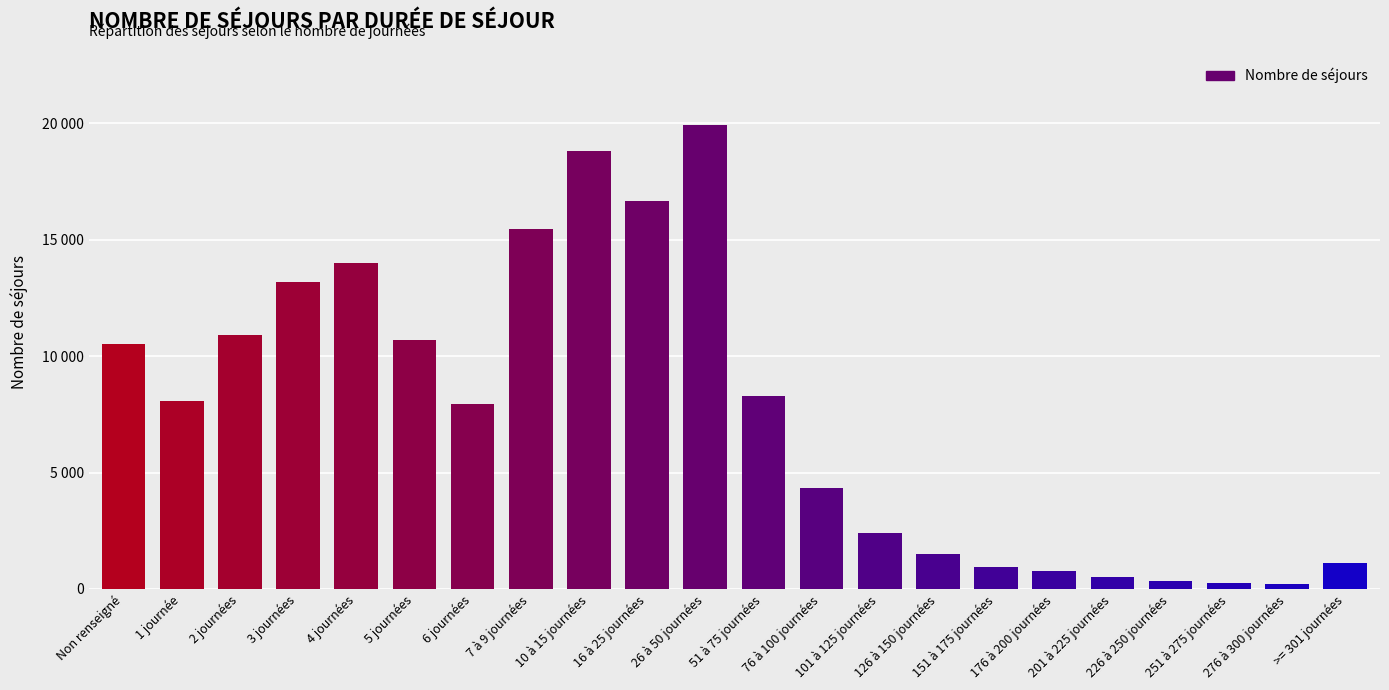

What is the maximum value shown in the chart?

19922